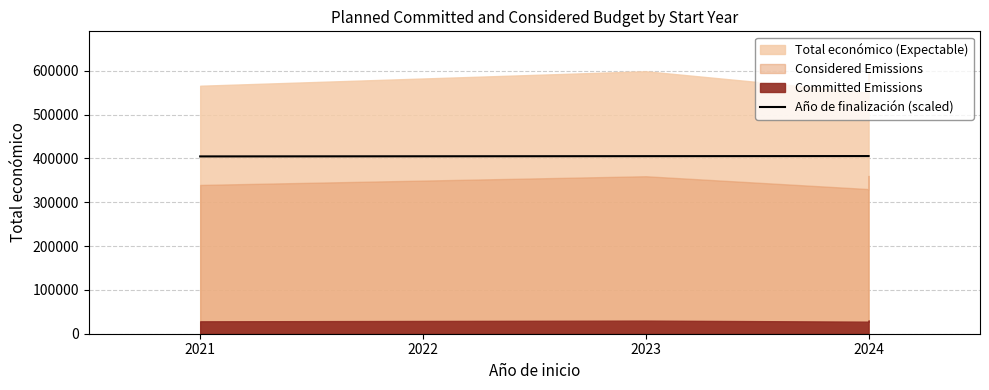

How many values are between 404600 and 405400?

7